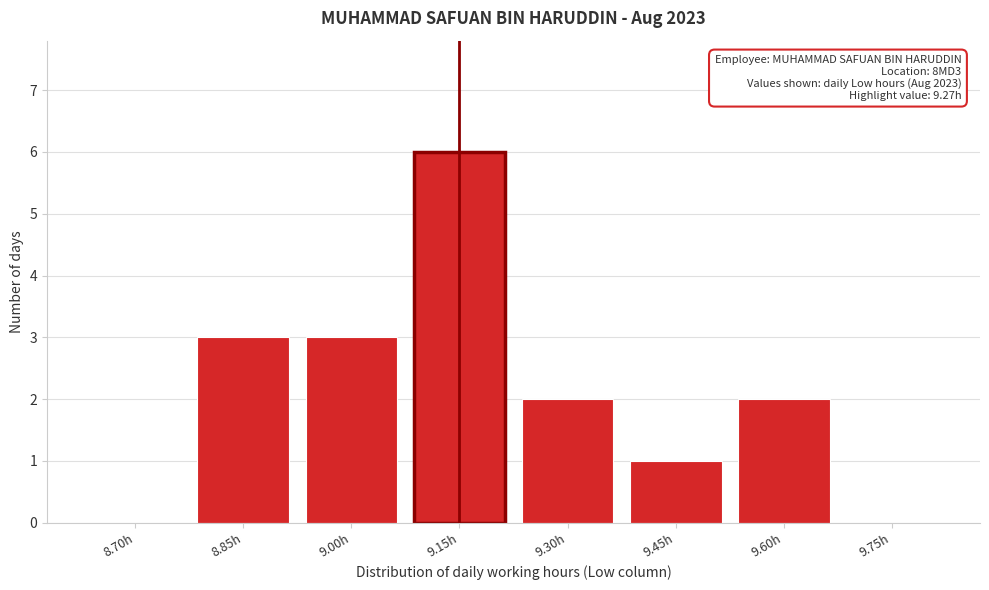

Reading left to right, what are all the values shown in this chart?

8.70h=0	8.85h=3	9.00h=3	9.15h=6	9.30h=2	9.45h=1	9.60h=2	9.75h=0